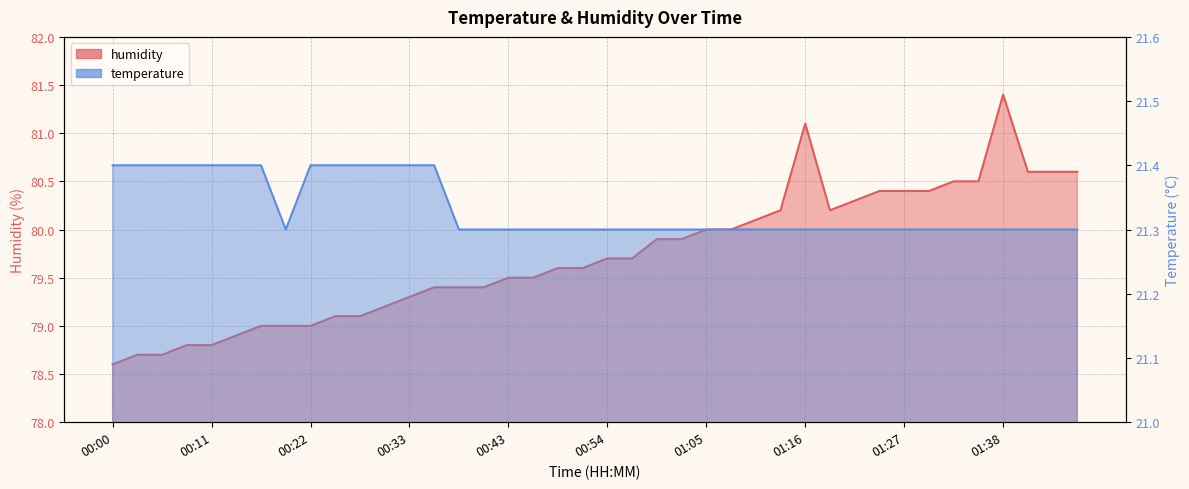

At which label does humidity first exceed 79?

00:25